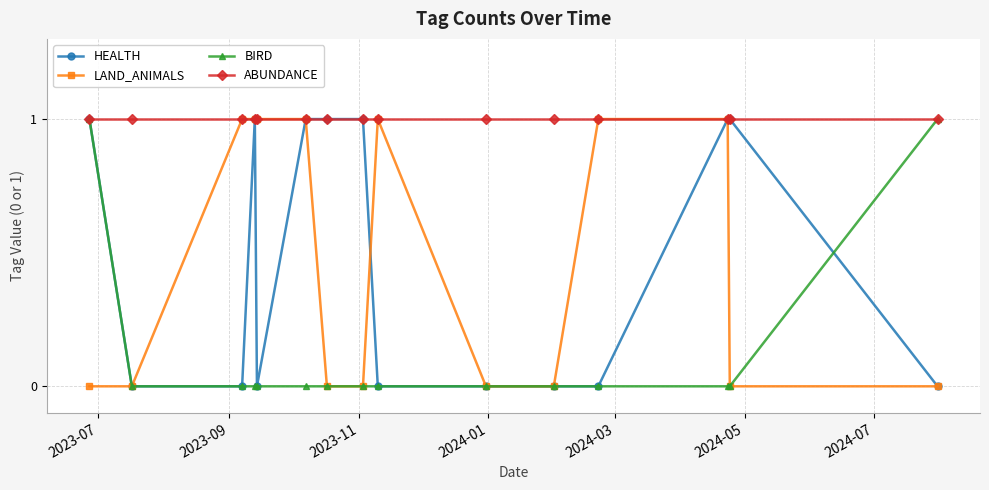

How many HEALTH values are between 0 and 1?

15